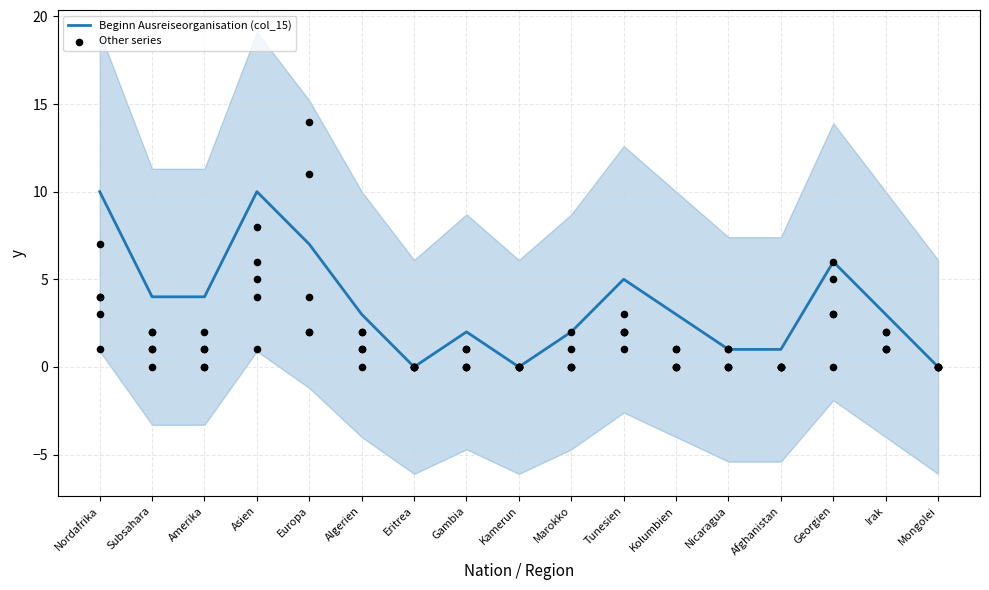

At how many categories does at least one series exceed 9?

3